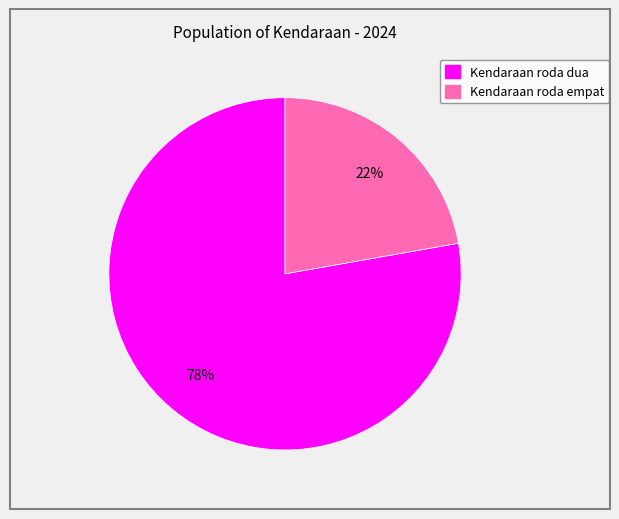

What percentage is the Kendaraan roda dua slice, to the nearest percent?

78%